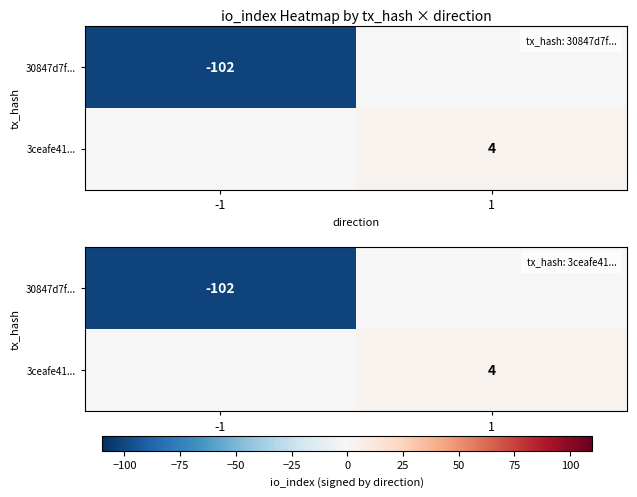

How many series are shown in this chart?

2